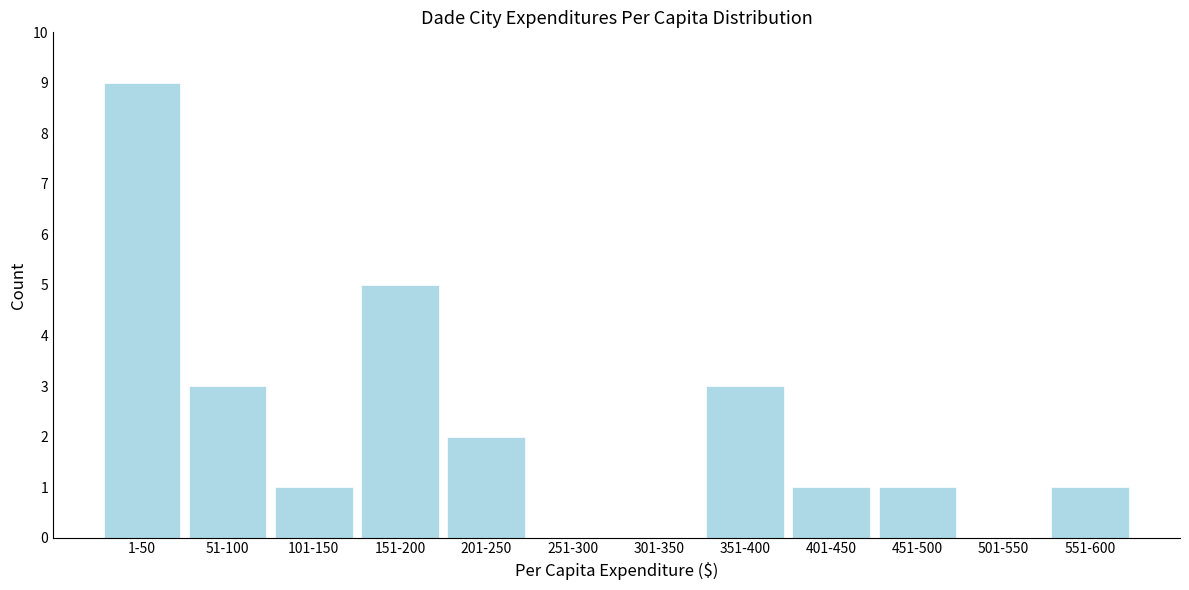

Reading left to right, list all the values displayed in this chart.

1-50=9	51-100=3	101-150=1	151-200=5	201-250=2	251-300=0	301-350=0	351-400=3	401-450=1	451-500=1	501-550=0	551-600=1